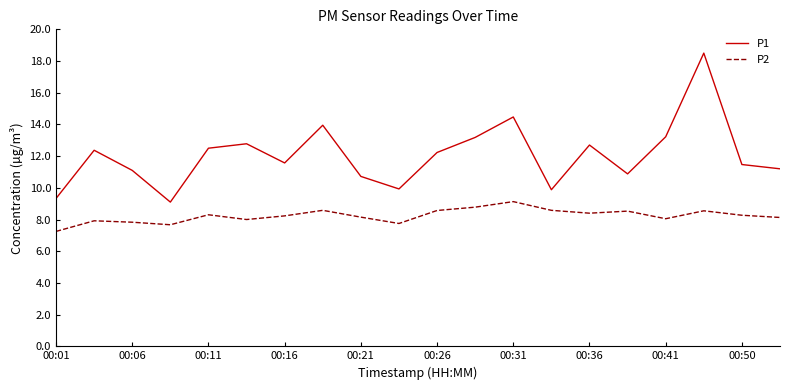

How many categories are shown in the chart?

20